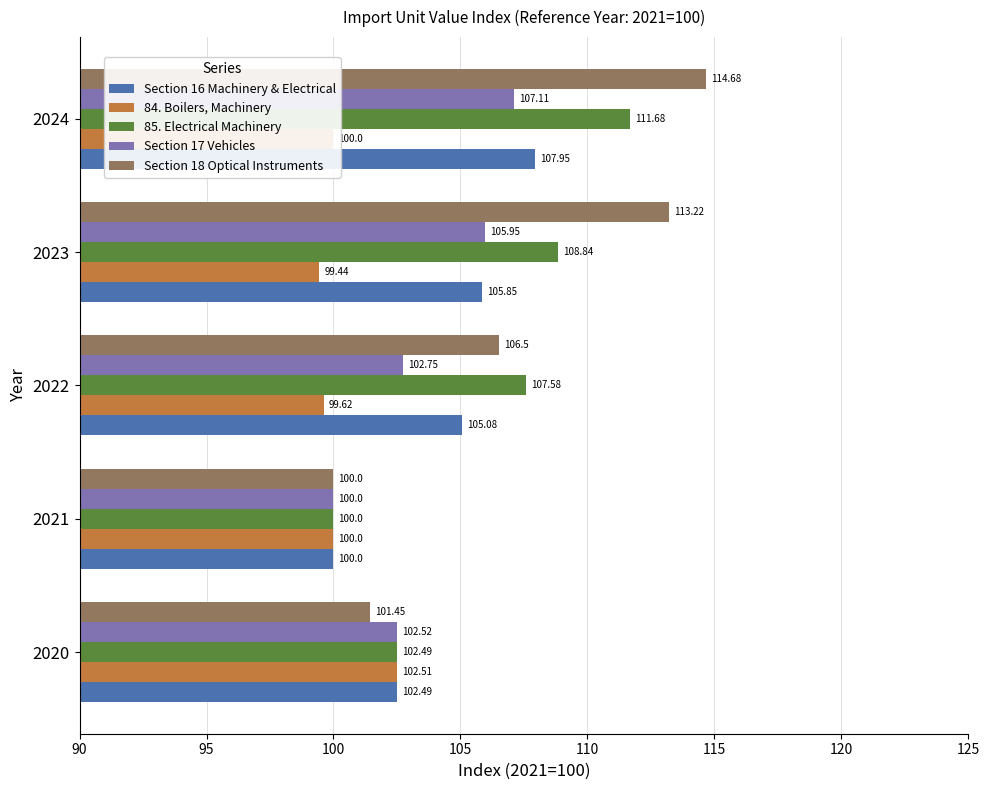

What is the difference between the maximum and minimum values in the 85. Electrical Machinery series?

11.7